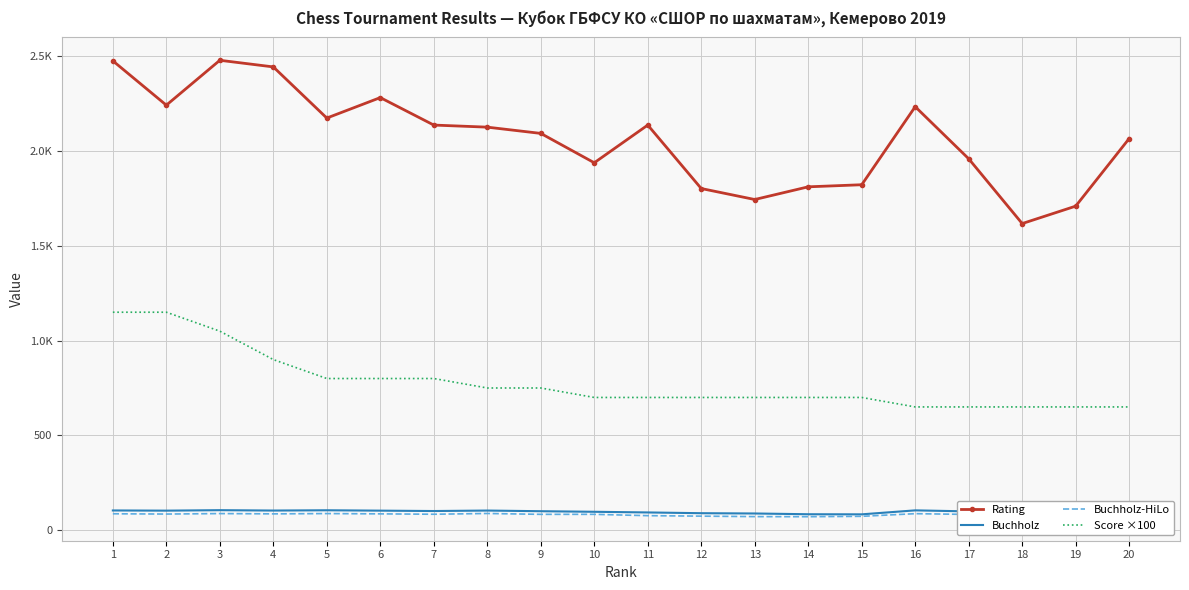

What is the average value of the Buchholz series?

95.7